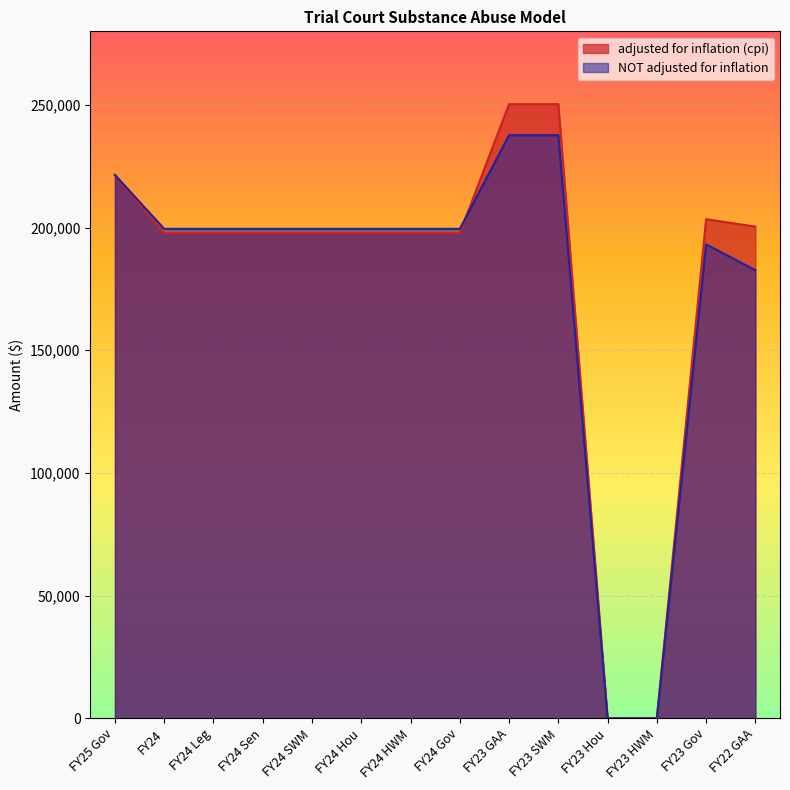

How many lines are shown in the chart?

2